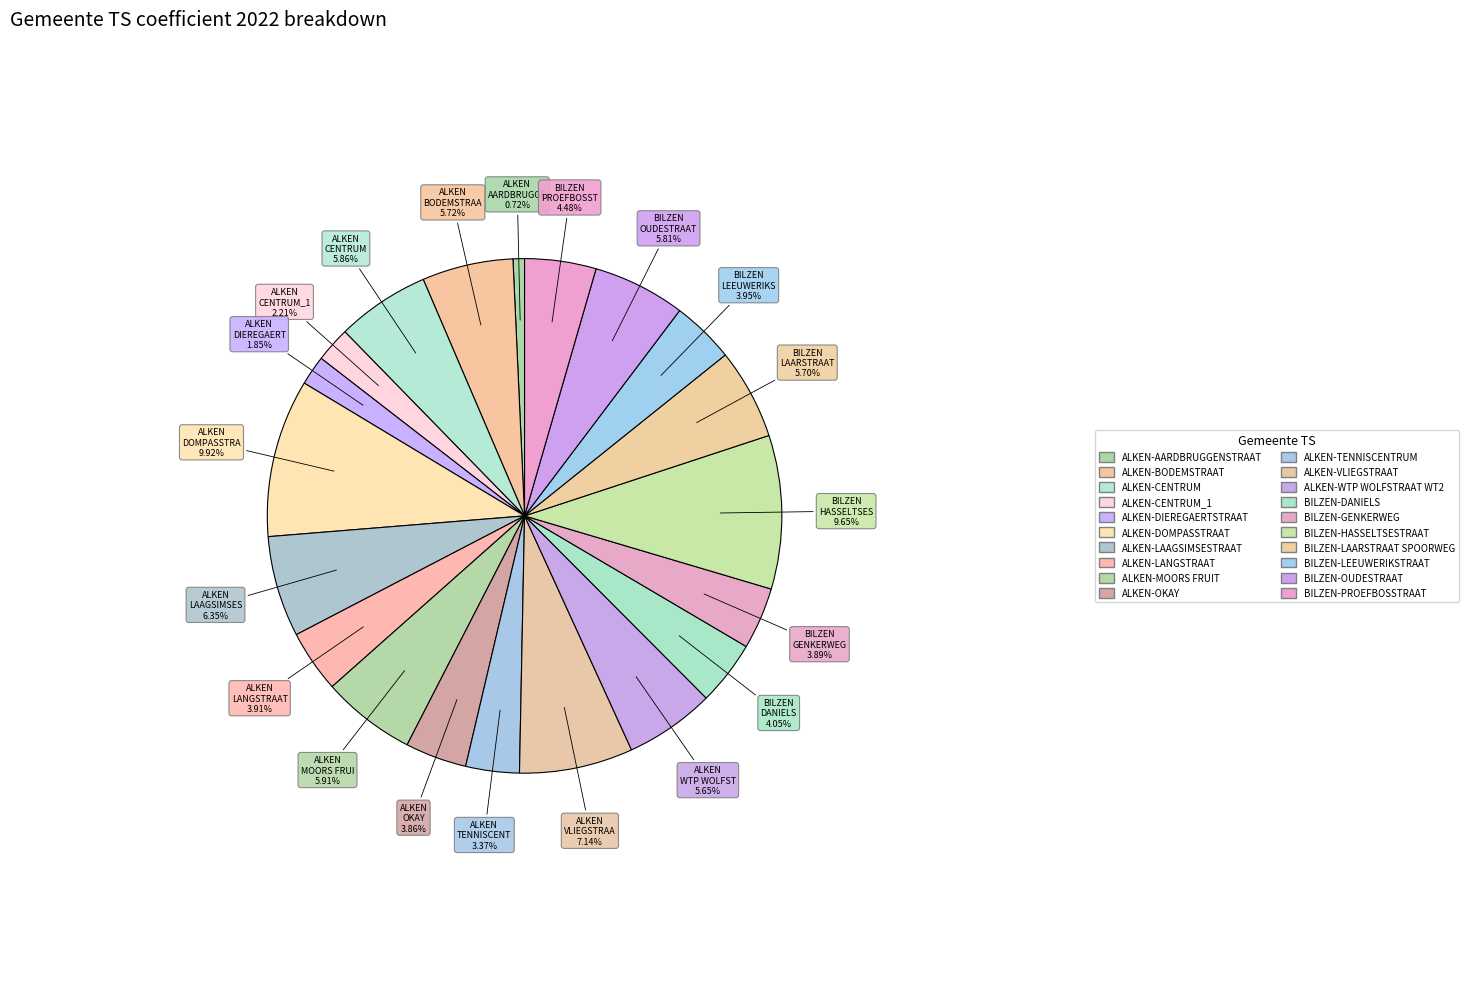

Count the number of slices in the pie.

20